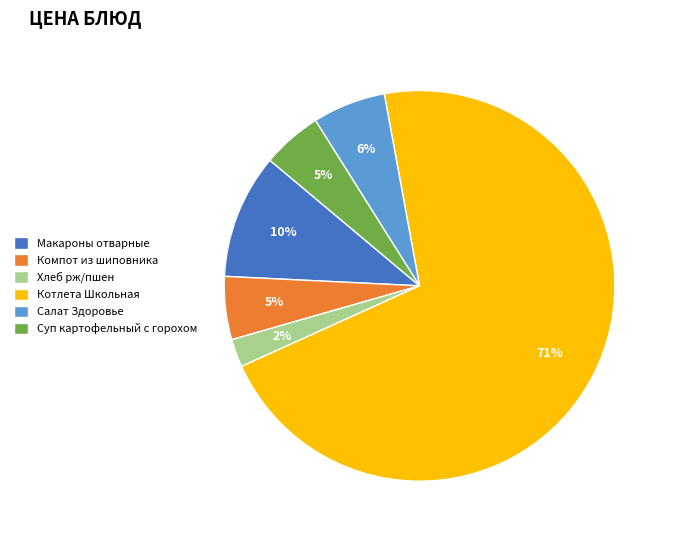

The Макароны отварные slice represents 1% of the pie. True or false?

False